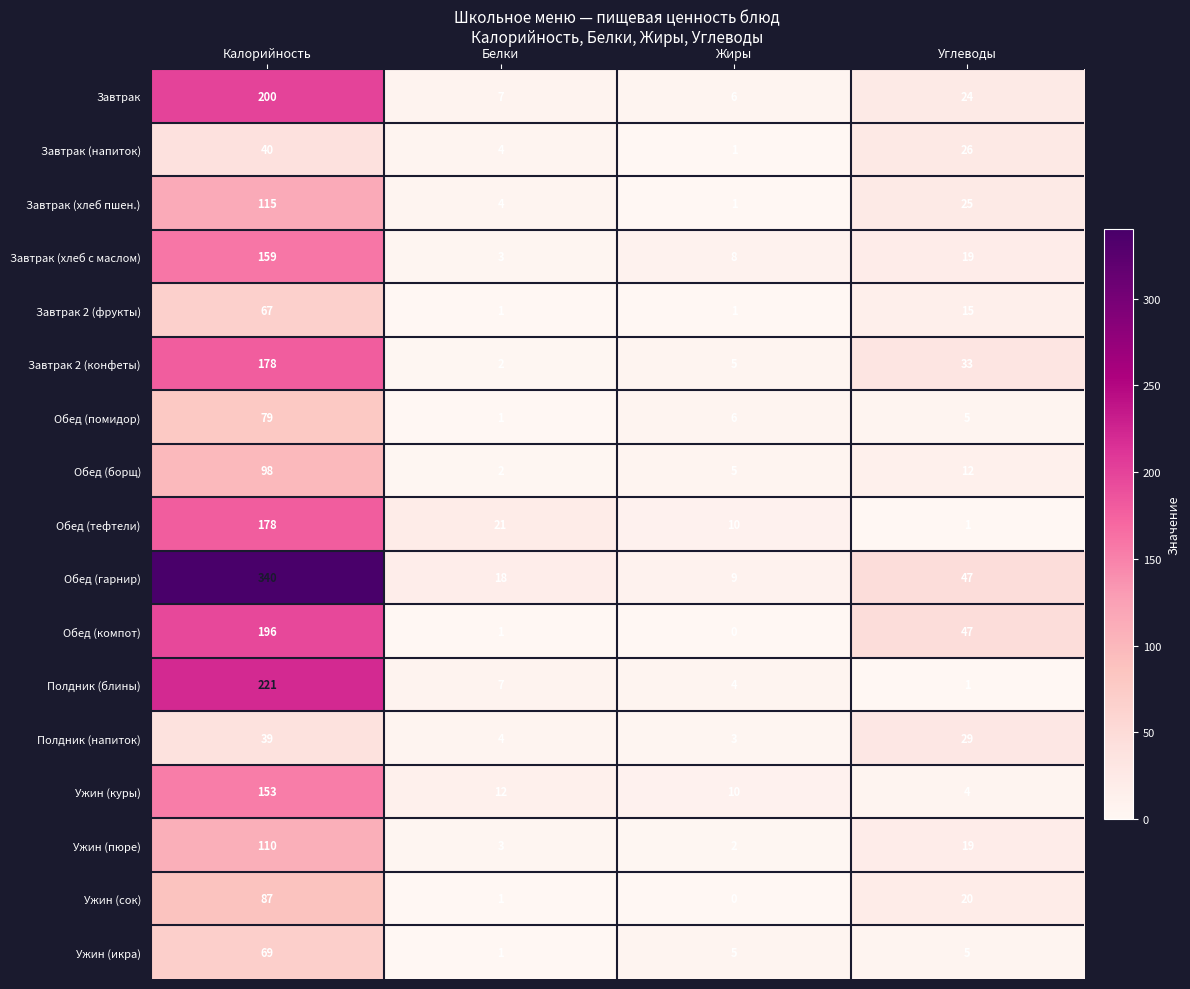

What is the average value of the Ужин (куры) series?

45